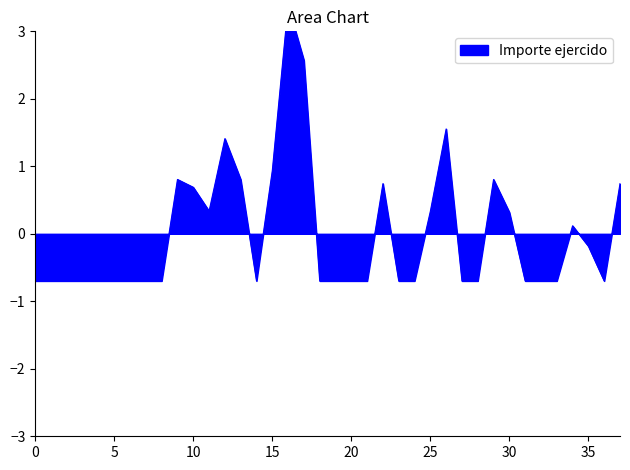

Count the number of data series in this chart.

1